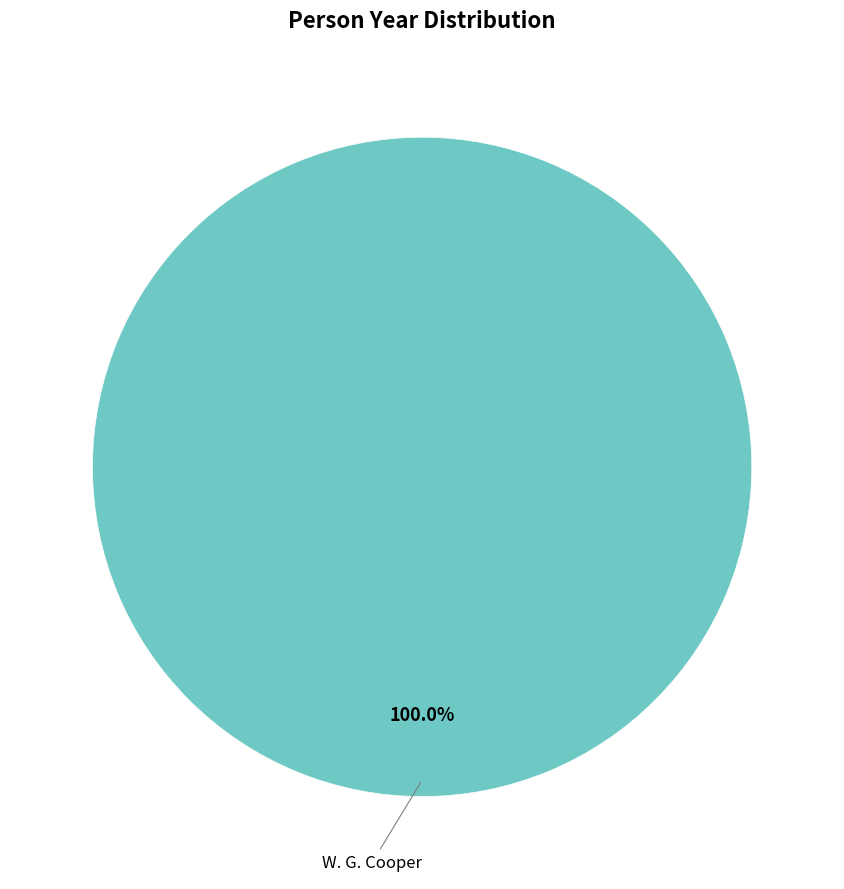

How many slices are in this pie chart?

1